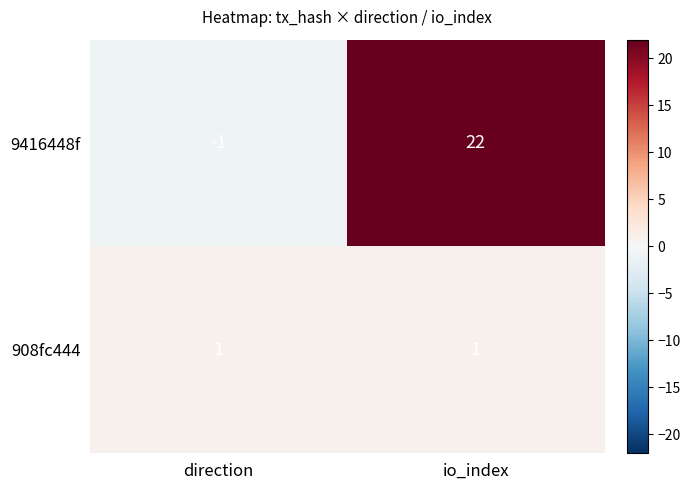

What is the greatest value displayed?

22